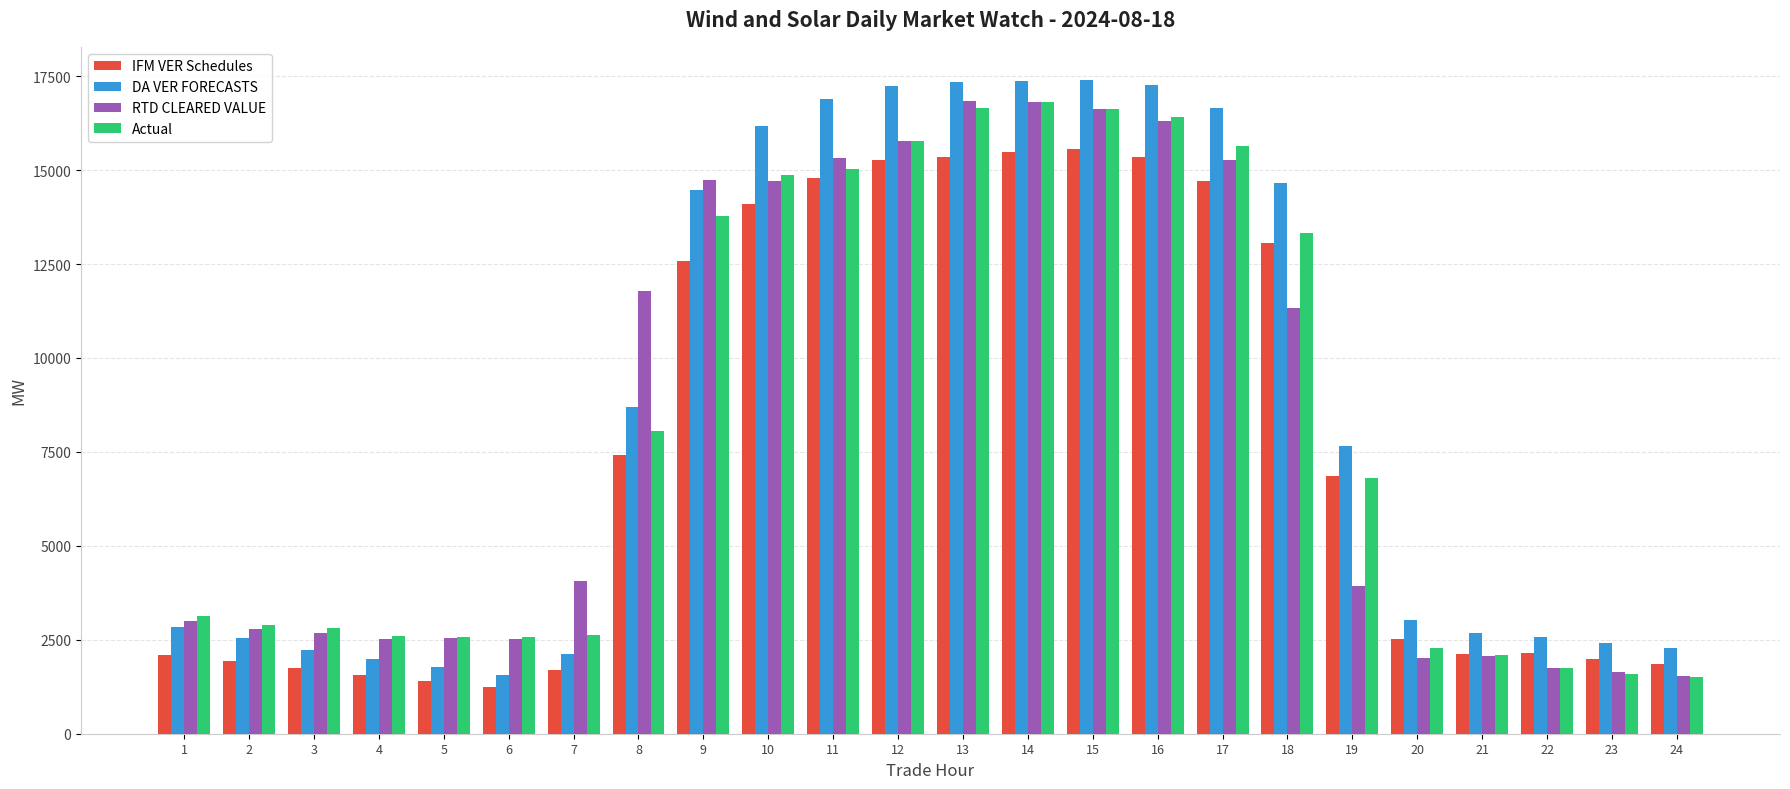

What is the total value across all series at 9?

55571.9